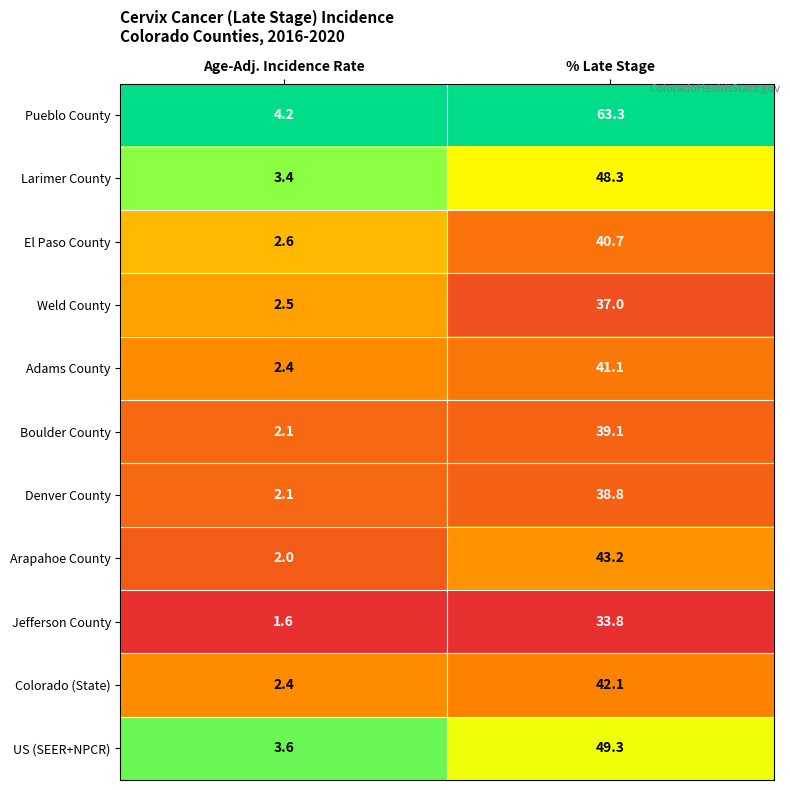

How many series are shown in this chart?

11